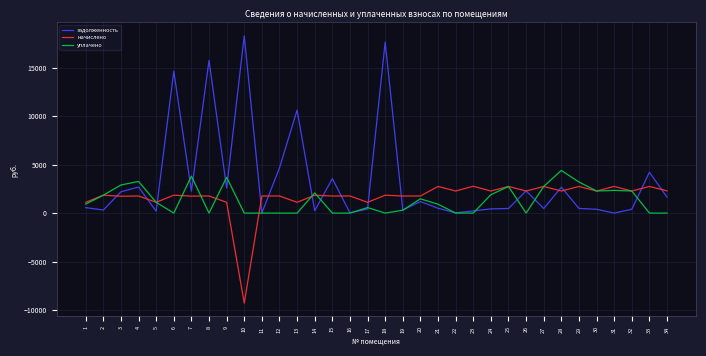

What is the minimum value shown in the chart?

-9287.0